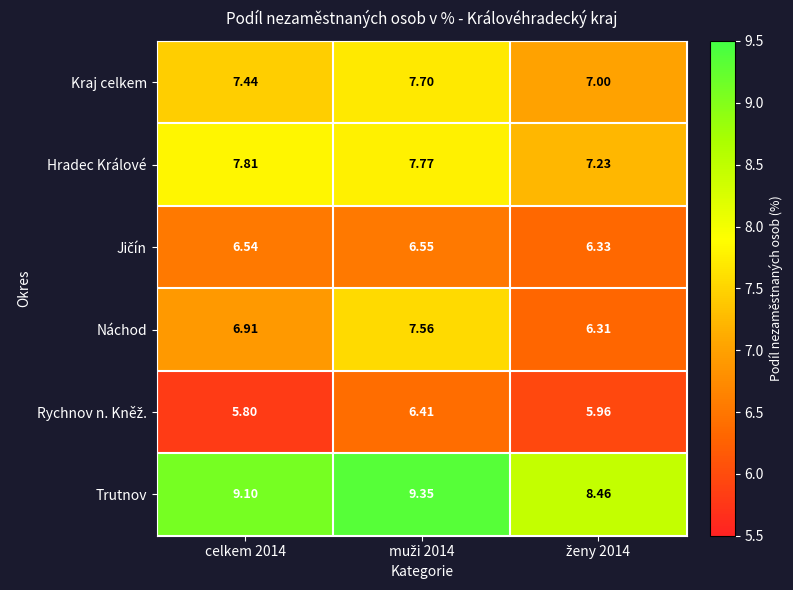

Count the number of categories in the chart.

3